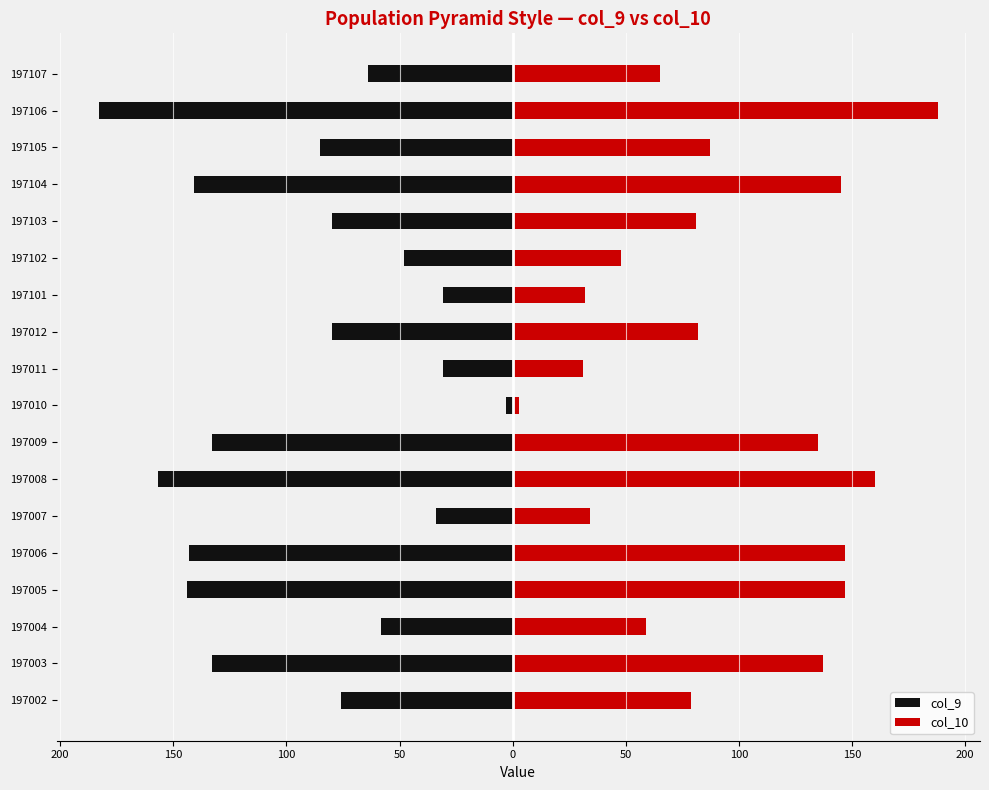

The col_9 series shows -76 at 197002. True or false?

True